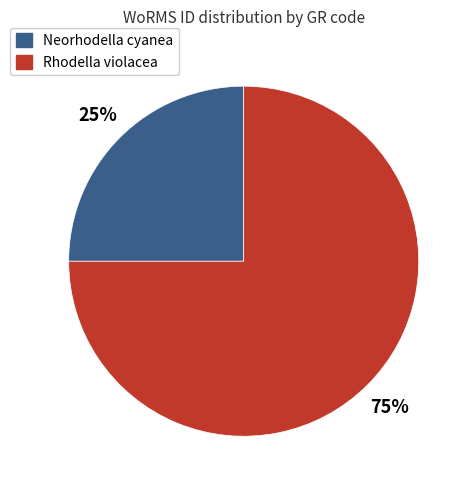

Is there a majority slice in this chart?

Yes